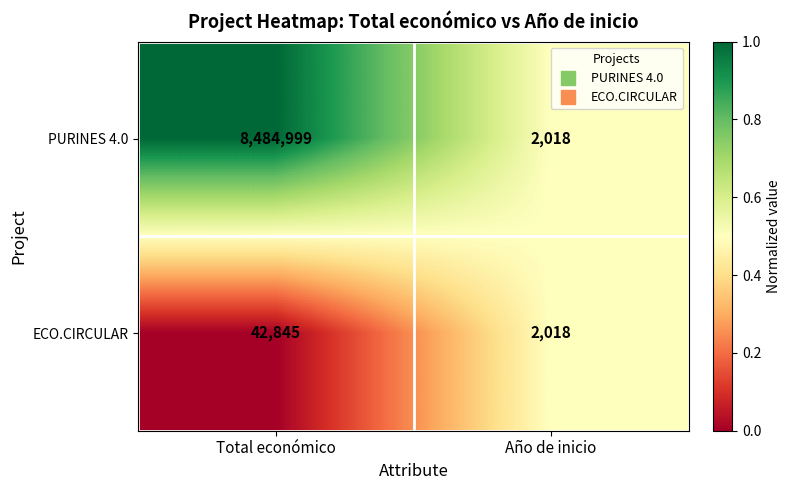

Reading left to right, what are all the values shown in this chart?

PURINES 4.0: 8484999	2018
ECO.CIRCULAR: 42845	2018